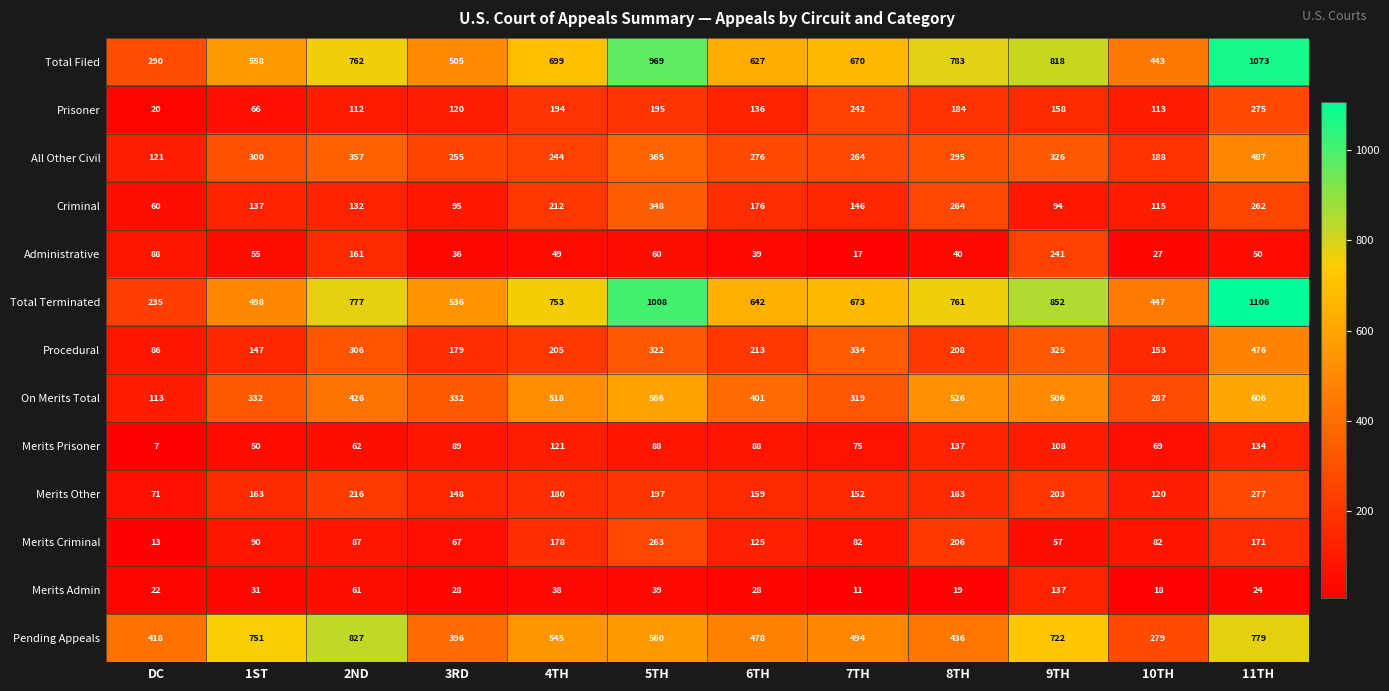

The Pending Appeals series shows 875 at 7TH. True or false?

False